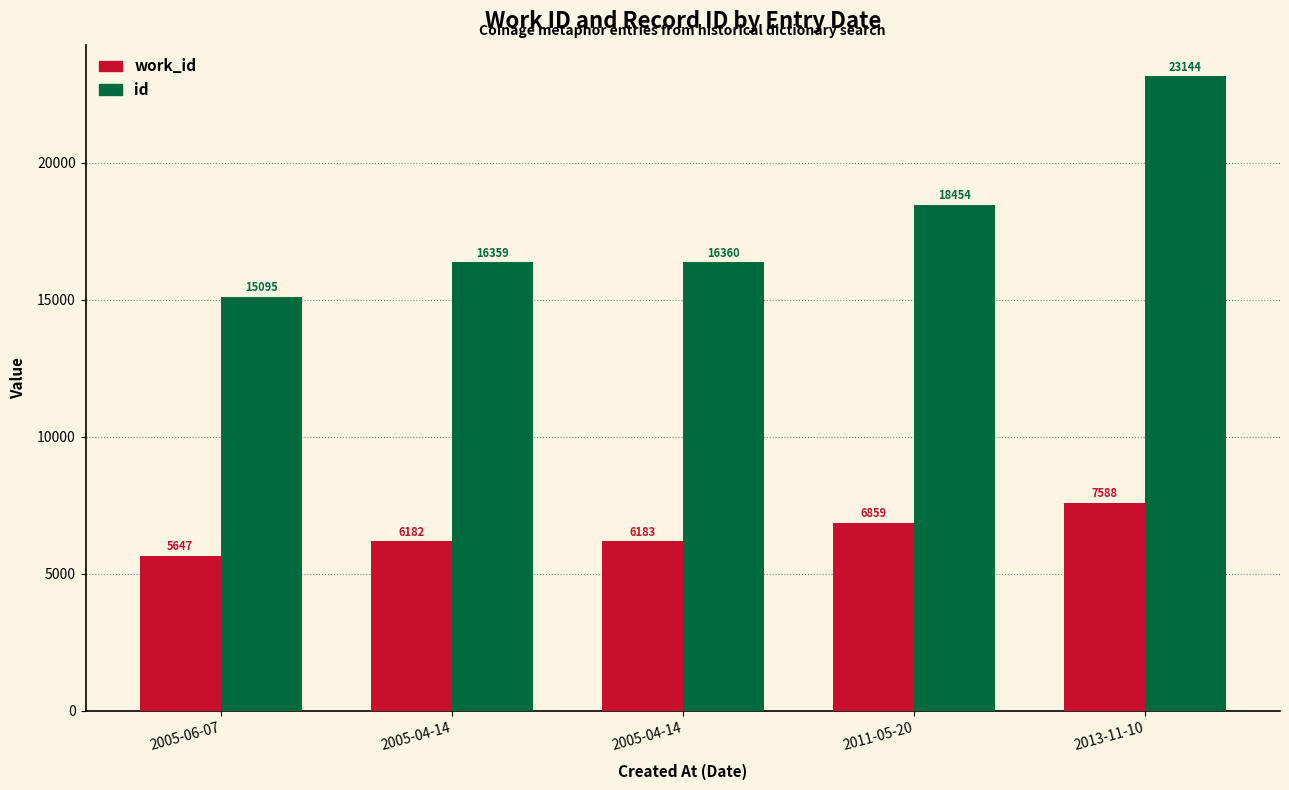

At how many categories does at least one series exceed 20978?

1